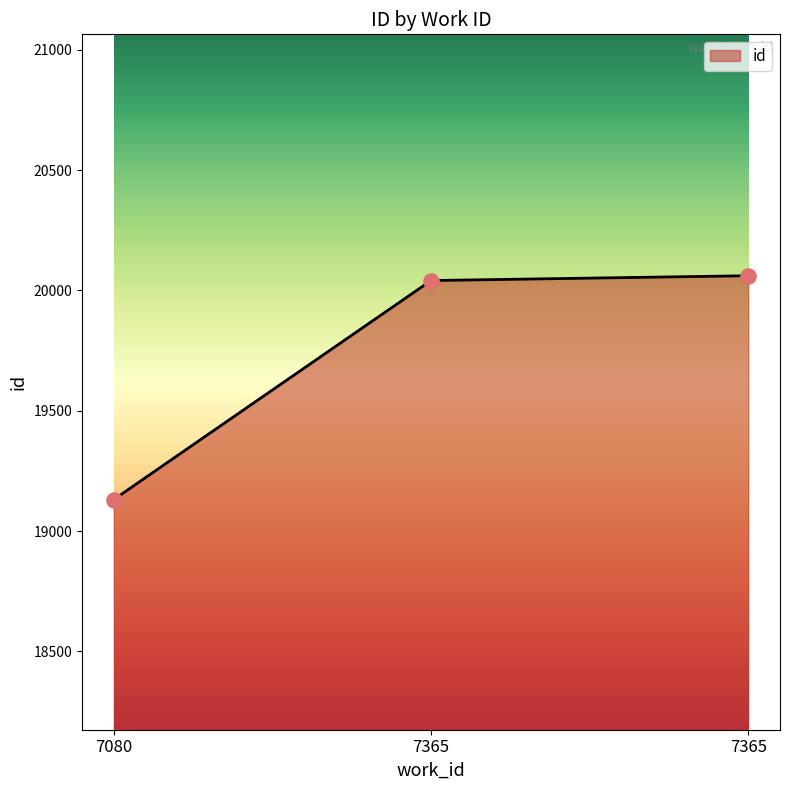

Between 7365 and 7080, which is larger?

7365